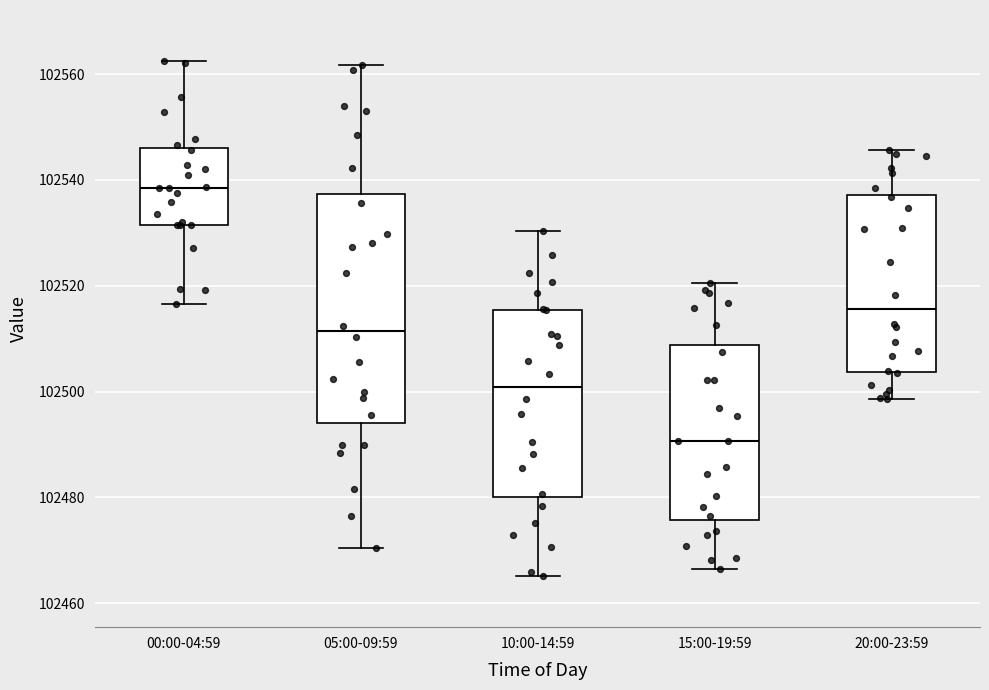

Reading left to right, read every box against the y-axis: the position of its median line, the range the box covers, and the ends of its whiskers. The values are not printed on the chart, so give them approximately, as read against the axis.

00:00-04:59: median 102538, box 102532 to 102546, whiskers 102516 to 102562
05:00-09:59: median 102512, box 102494 to 102538, whiskers 102470 to 102562
10:00-14:59: median 102500, box 102480 to 102516, whiskers 102466 to 102530
15:00-19:59: median 102490, box 102476 to 102508, whiskers 102466 to 102520
20:00-23:59: median 102516, box 102504 to 102538, whiskers 102498 to 102546